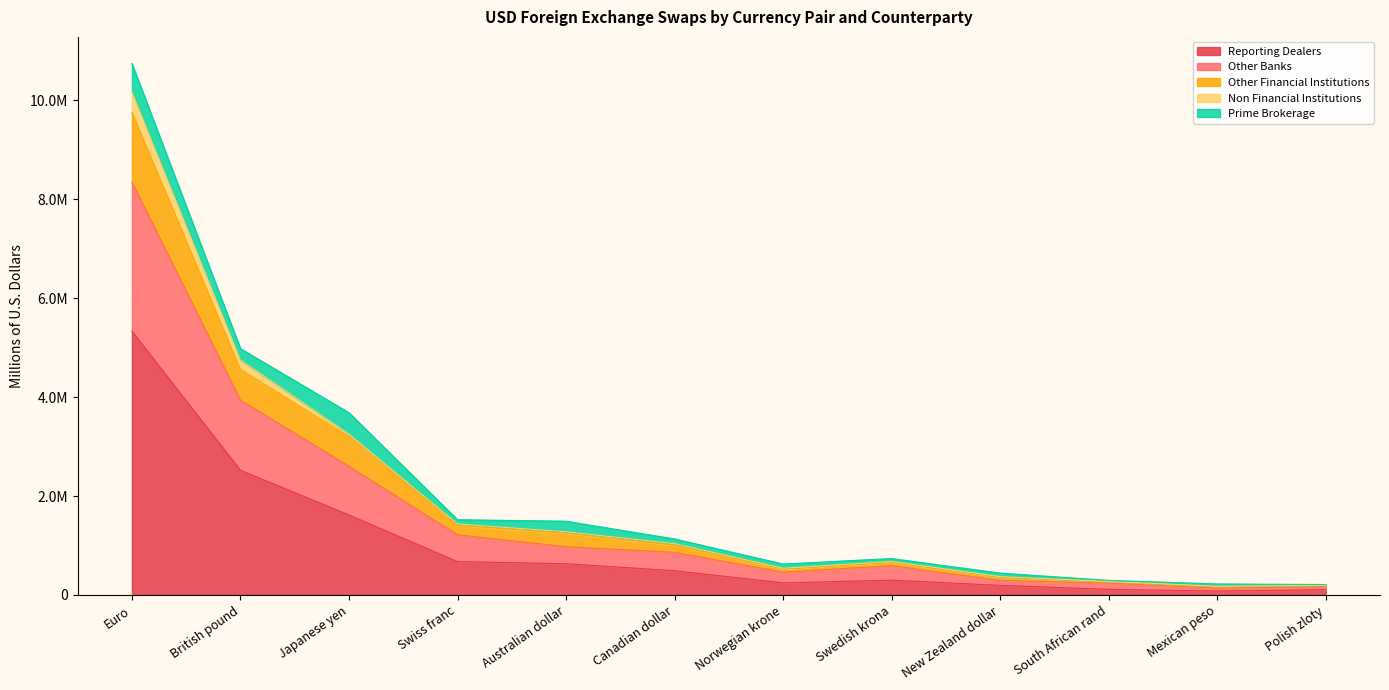

True or false: Reporting Dealers has a value of 113231.5 at South African rand.

True